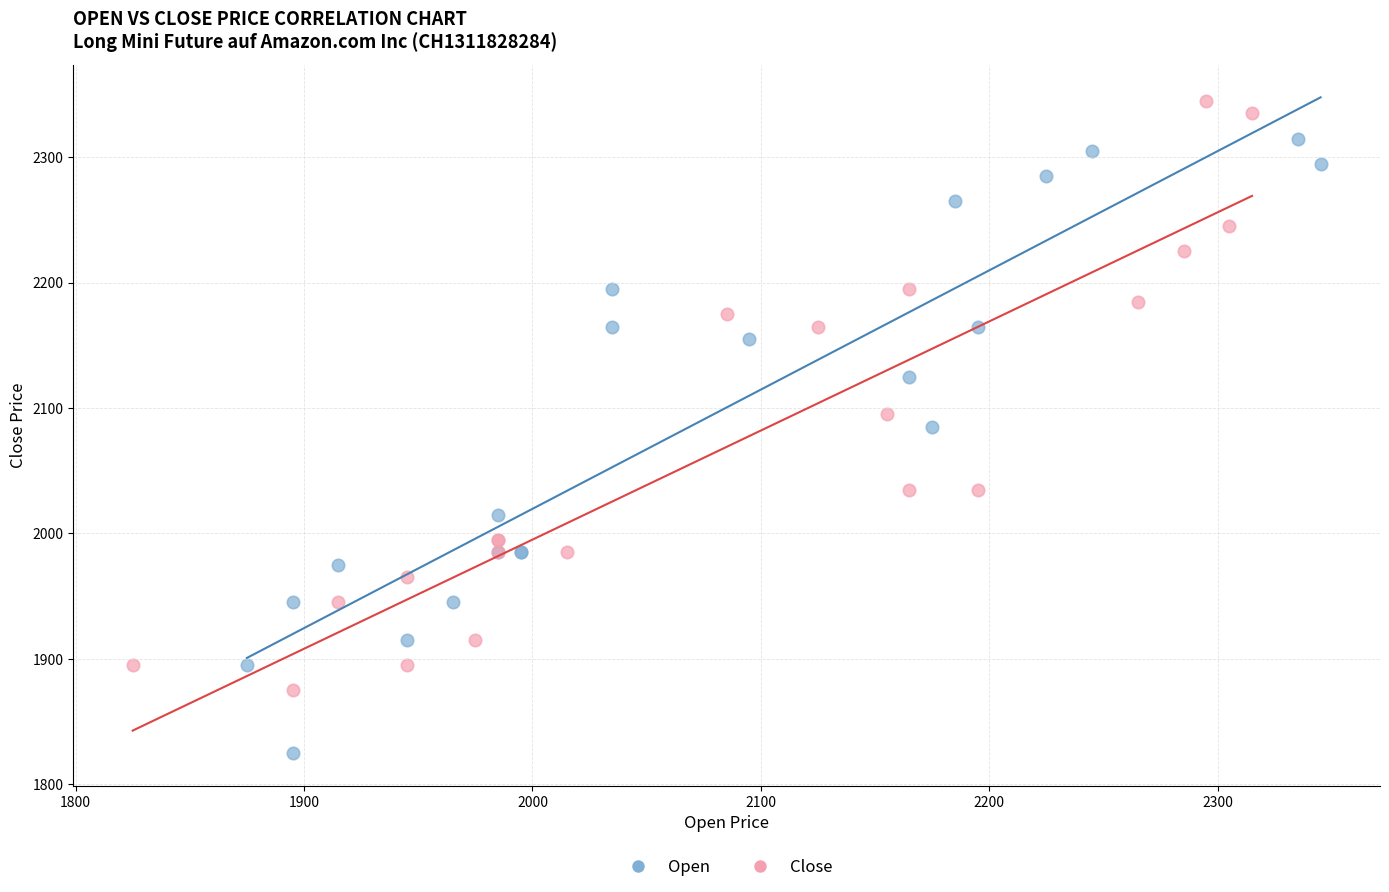

Which series has the widest spread of Y values?

Open